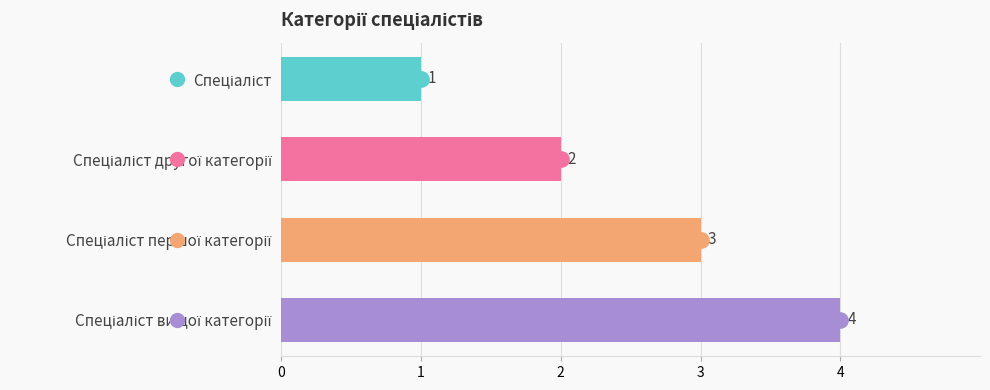

How many values are between 2 and 4?

3